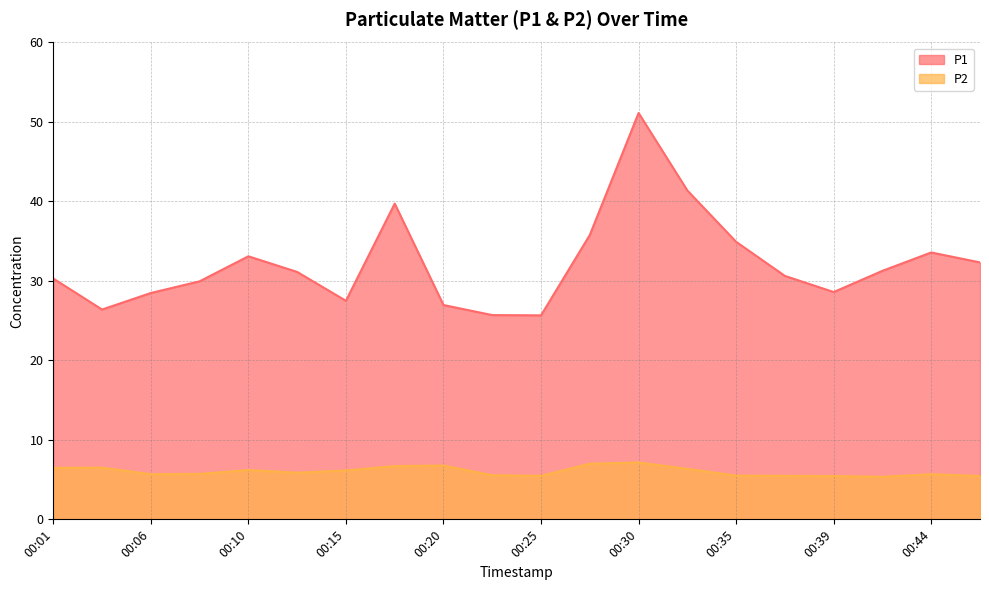

Between 00:37 and 00:03, which is larger?

00:37